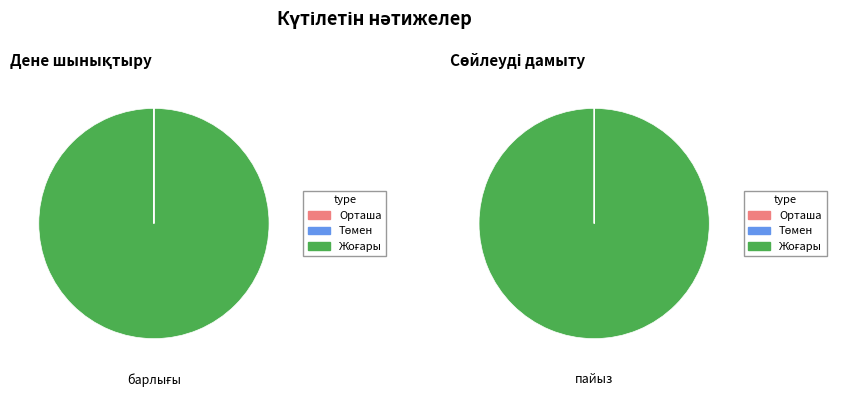

Do Сөйлеуді дамыту and Дене шынықтыру together represent more than half of the pie?

No